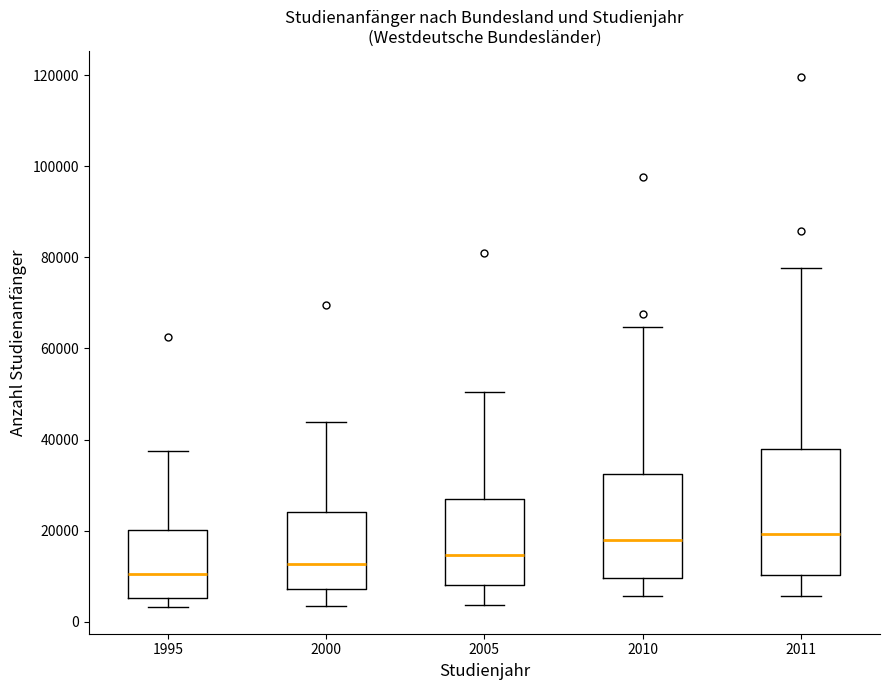

Reading left to right, read every box against the y-axis: the position of its median line, the range the box covers, and the ends of its whiskers. The values are not printed on the chart, so give them approximately, as read against the axis.

1995: median 10000, box 6000 to 20000, whiskers 4000 to 38000
2000: median 12000, box 8000 to 24000, whiskers 4000 to 44000
2005: median 14000, box 8000 to 26000, whiskers 4000 to 50000
2010: median 18000, box 10000 to 32000, whiskers 6000 to 64000
2011: median 20000, box 10000 to 38000, whiskers 6000 to 78000